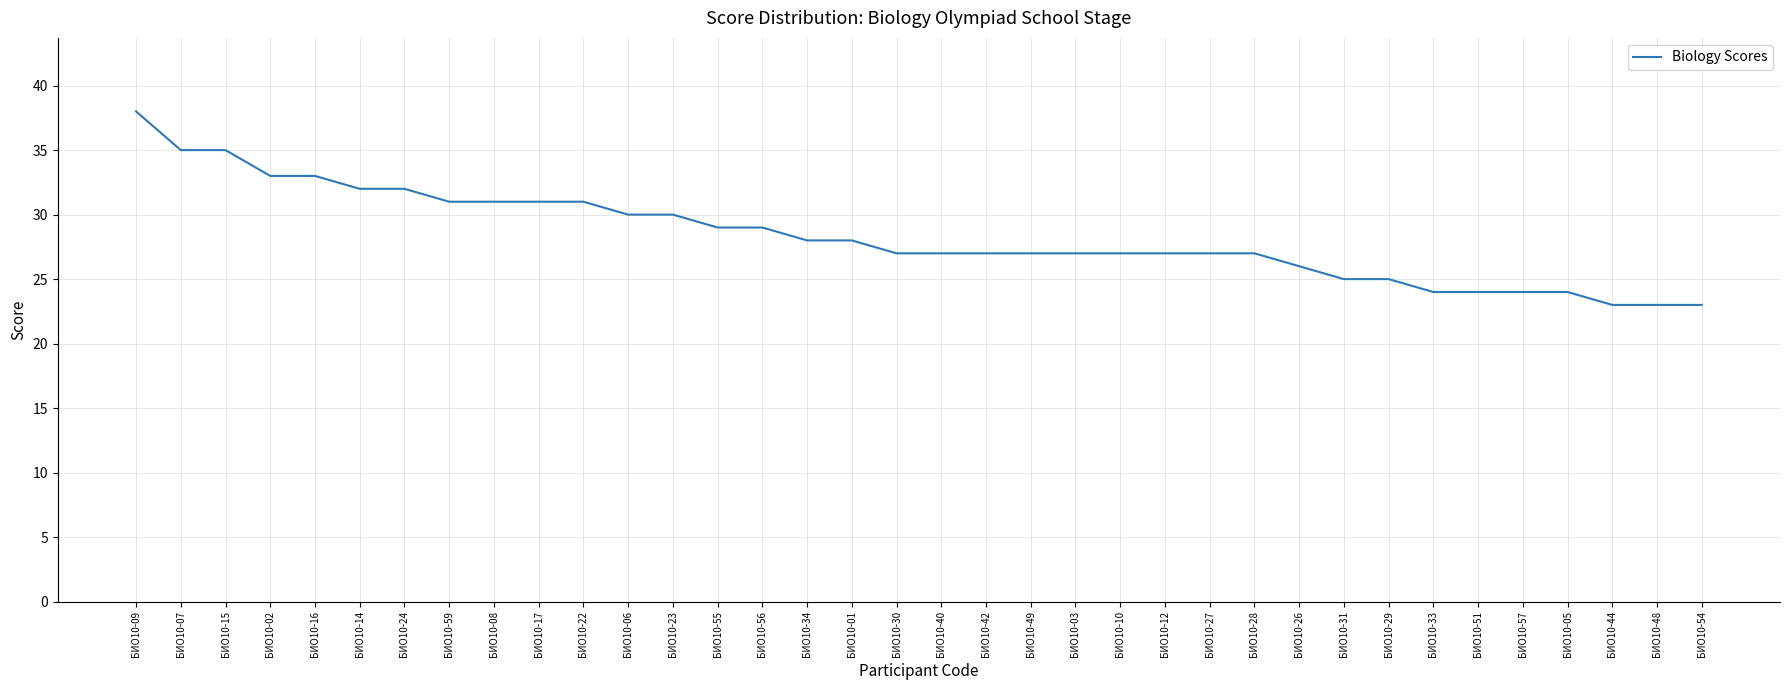

At which category does the chart reach its peak across all series?

БИО10-09